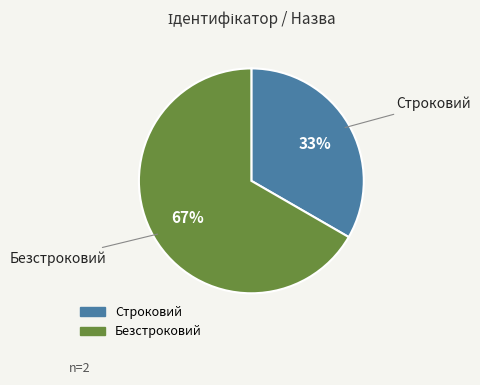

Is it true that Безстроковий is 78% of the pie?

False